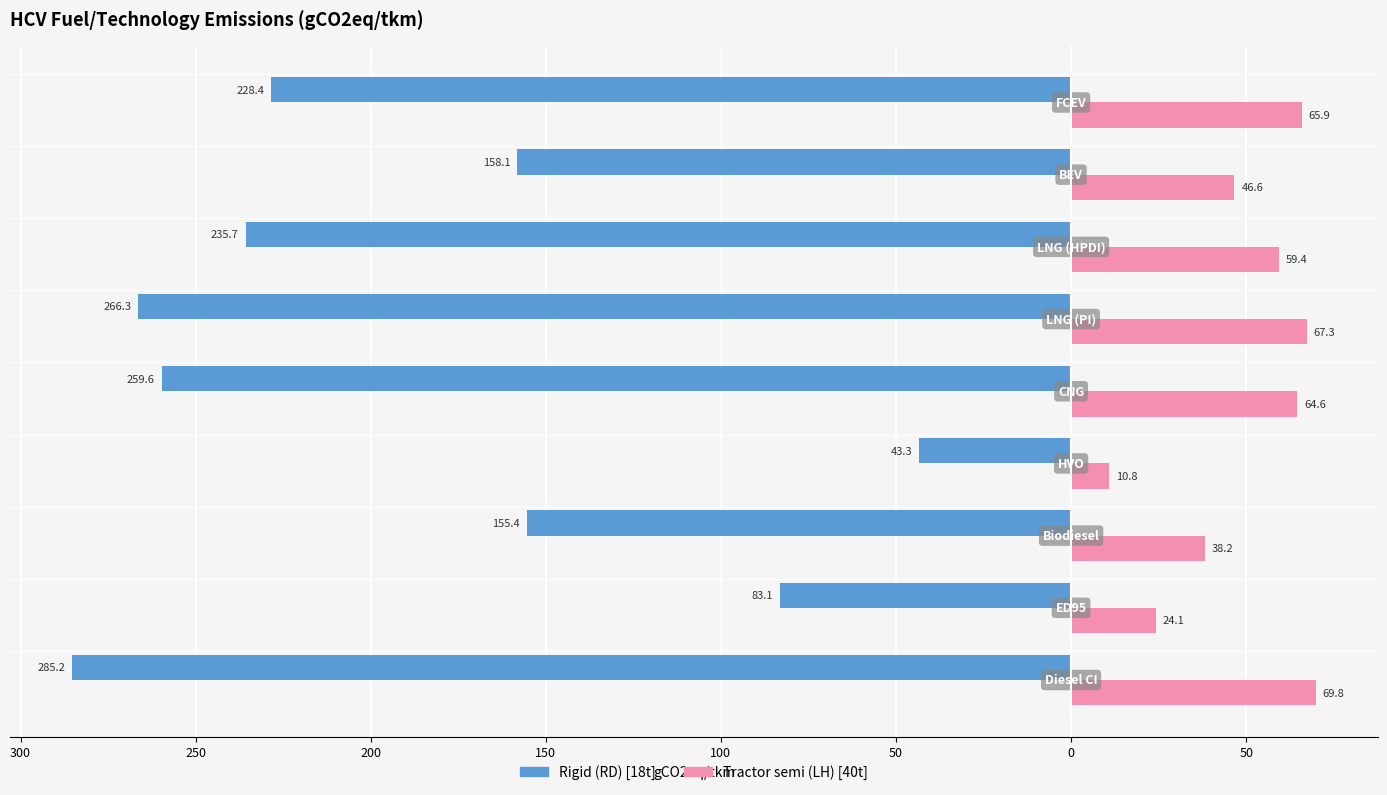

What are all the series names shown in the legend?

Rigid (RD) [18t], Tractor semi (LH) [40t]